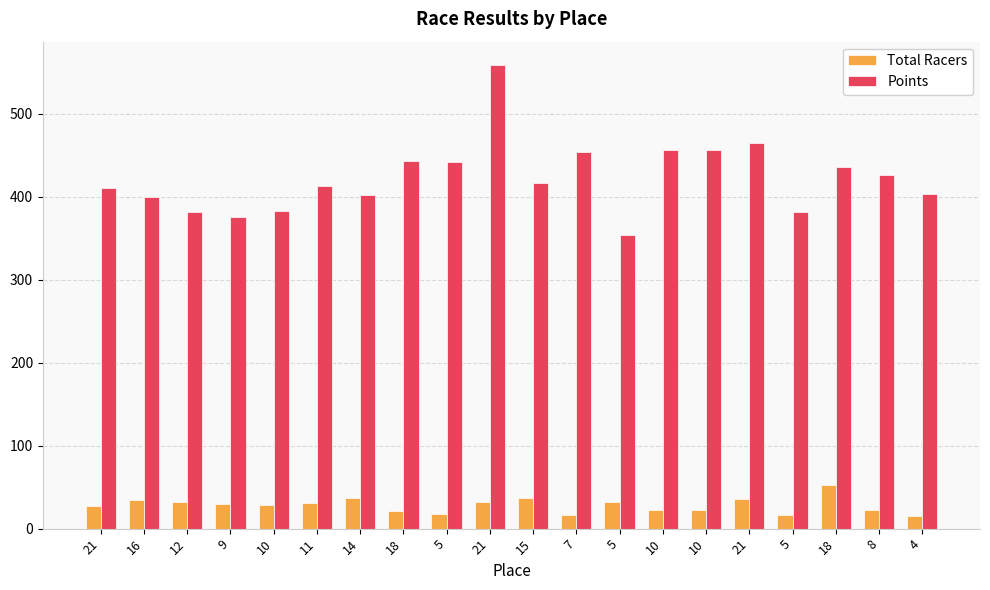

What is the label of the 4th bar from the right?

5